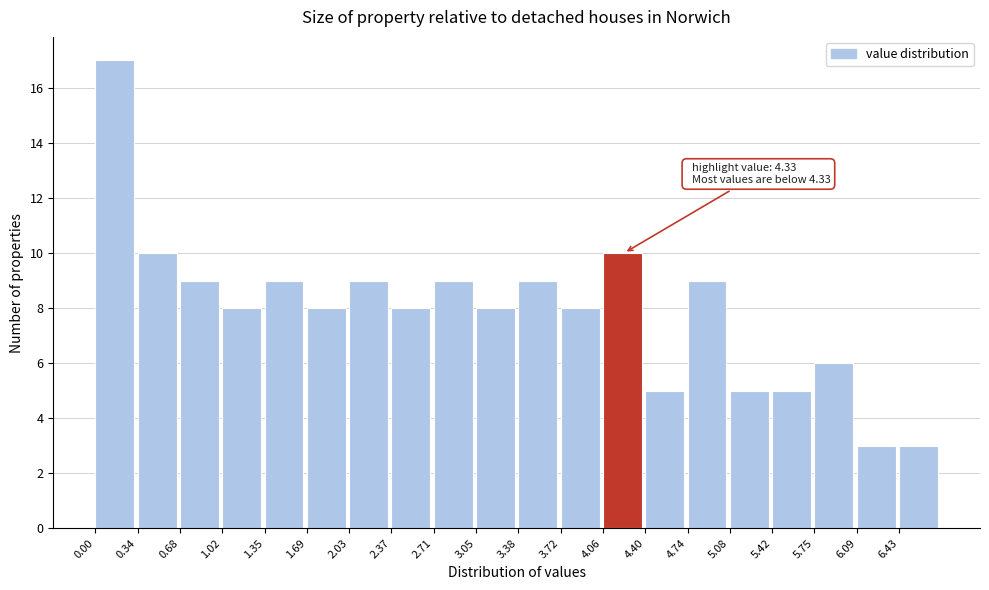

Over which range of the x-axis is the bar tallest?

0.00 to 0.35